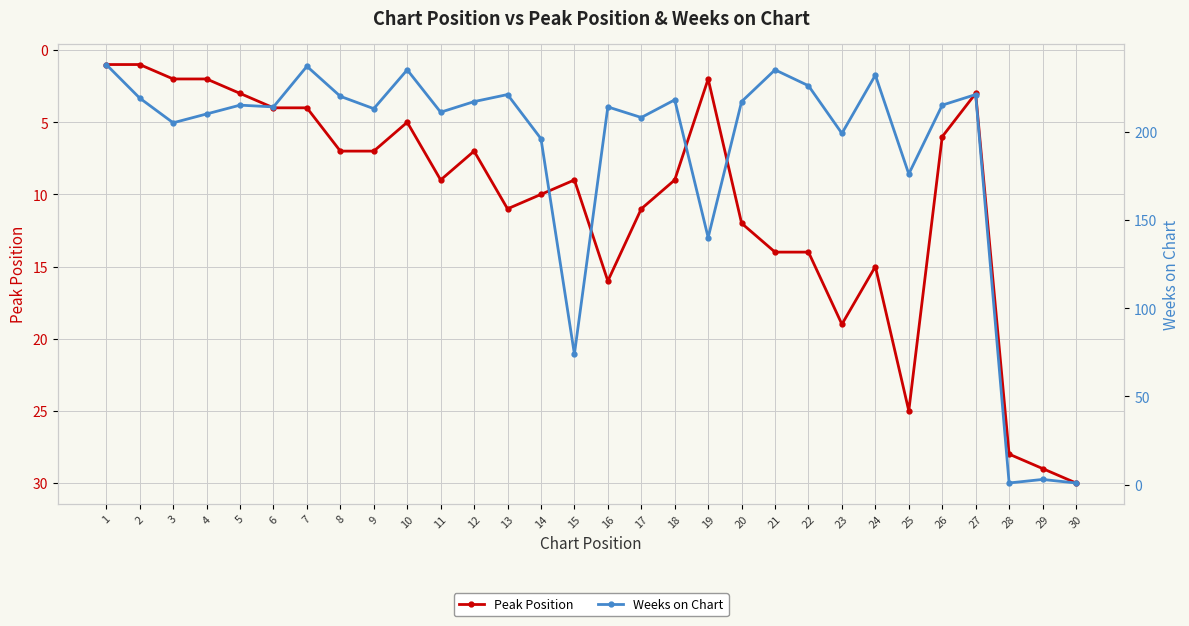

Reading left to right, transcribe all the data shown in this chart.

Peak Position: 1=1	2=1	3=2	4=2	5=3	6=4	7=4	8=7	9=7	10=5	11=9	12=7	13=11	14=10	15=9	16=16	17=11	18=9	19=2	20=12	21=14	22=14	23=19	24=15	25=25	26=6	27=3	28=28	29=29	30=30
Weeks on Chart: 1=238	2=219	3=205	4=210	5=215	6=214	7=237	8=220	9=213	10=235	11=211	12=217	13=221	14=196	15=74	16=214	17=208	18=218	19=140	20=217	21=235	22=226	23=199	24=232	25=176	26=215	27=221	28=1	29=3	30=1